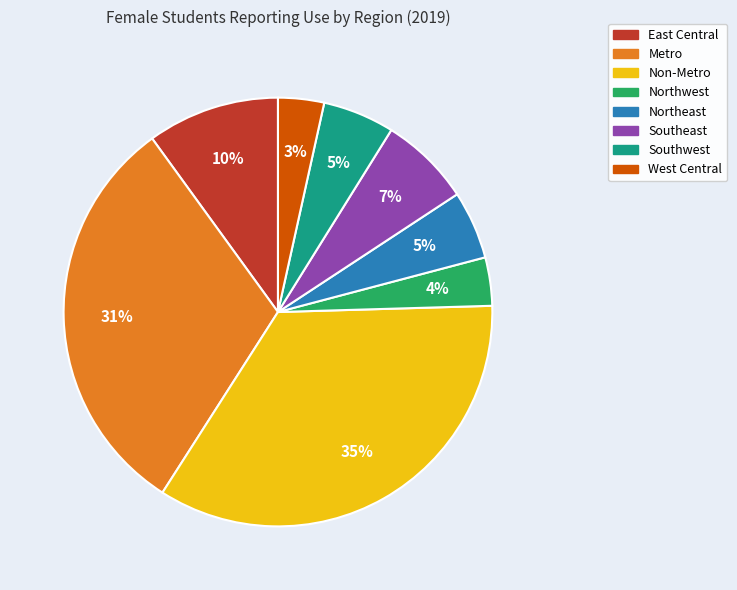

To the nearest percent, what portion does Southwest represent?

5%